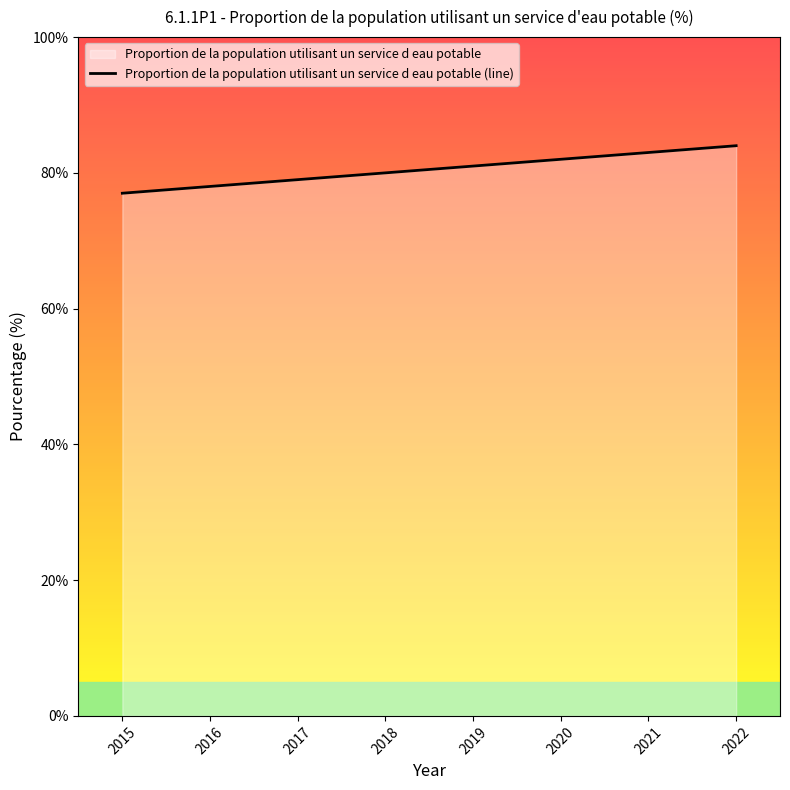

Reading right to left, list all the values displayed in this chart.

2022=84	2021=83	2020=82	2019=81	2018=80	2017=79	2016=78	2015=77